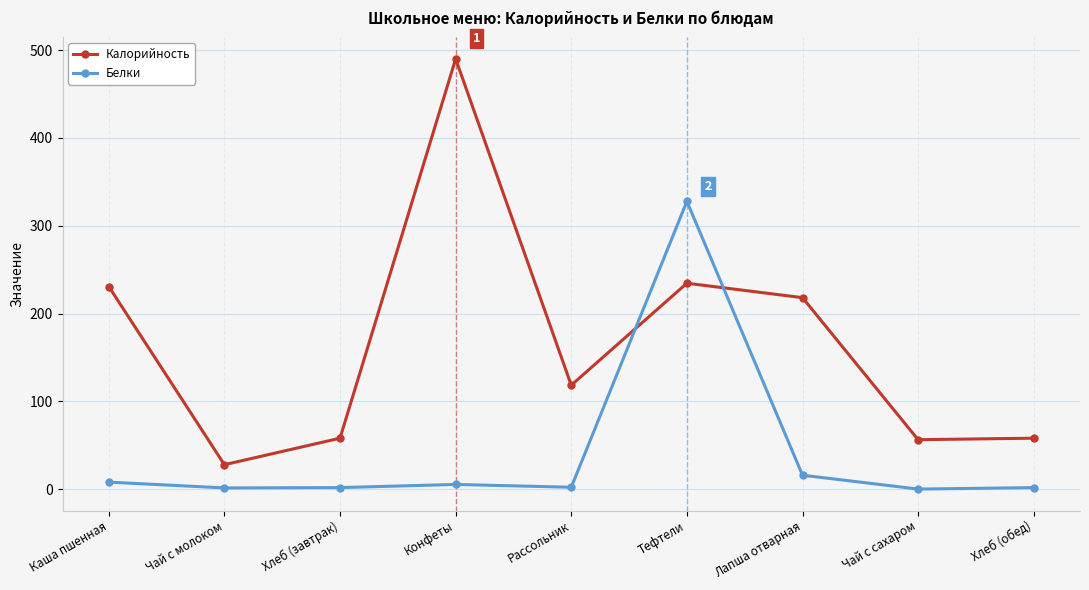

How many values in the Калорийность series are below 118?

4